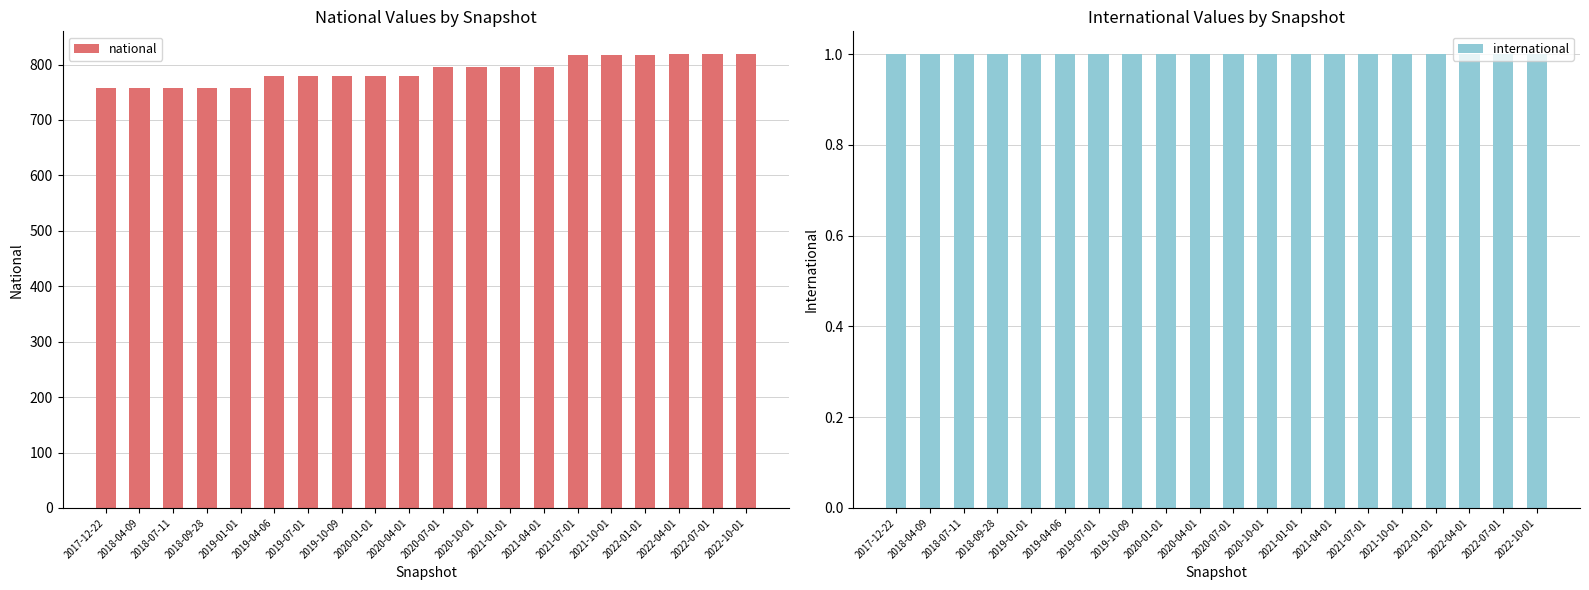

What is the minimum value shown in the chart?

1